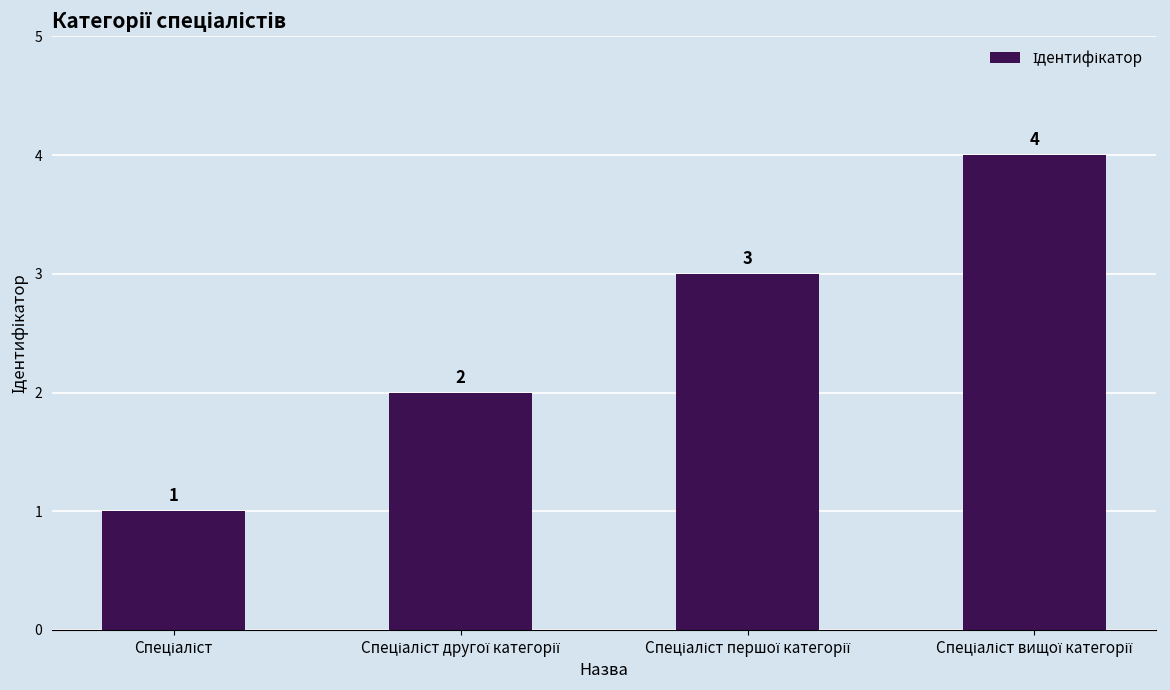

What is the greatest value displayed?

4